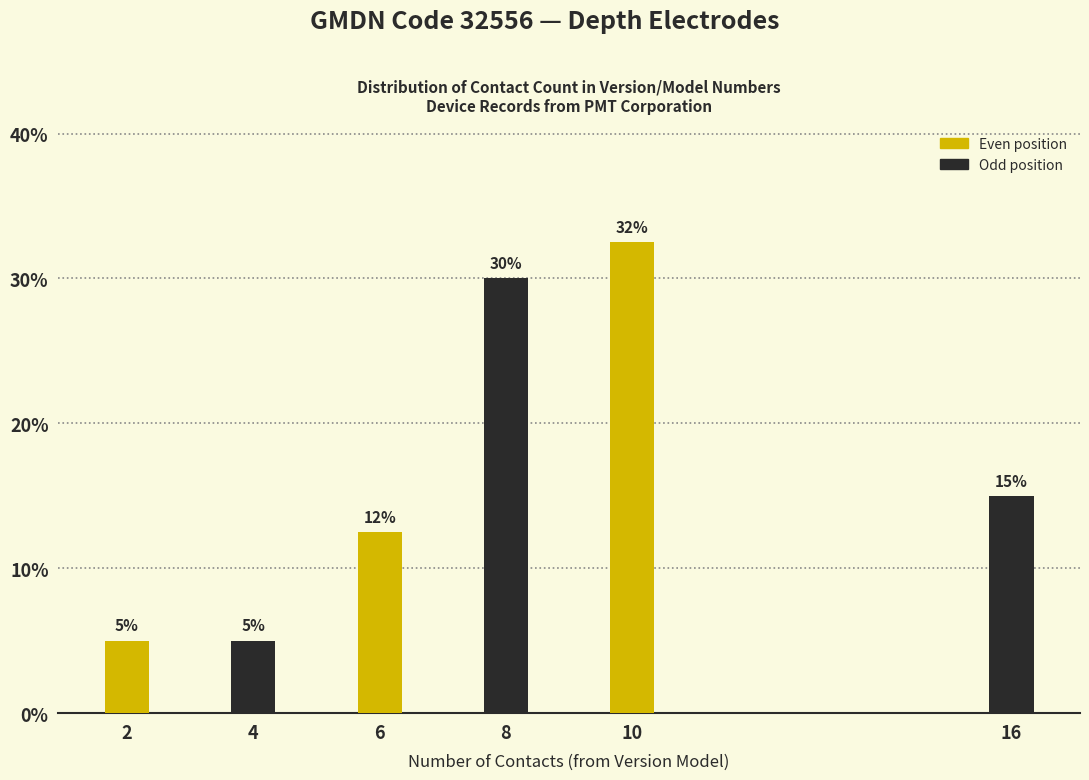

At which label is the value closest to 18?

16